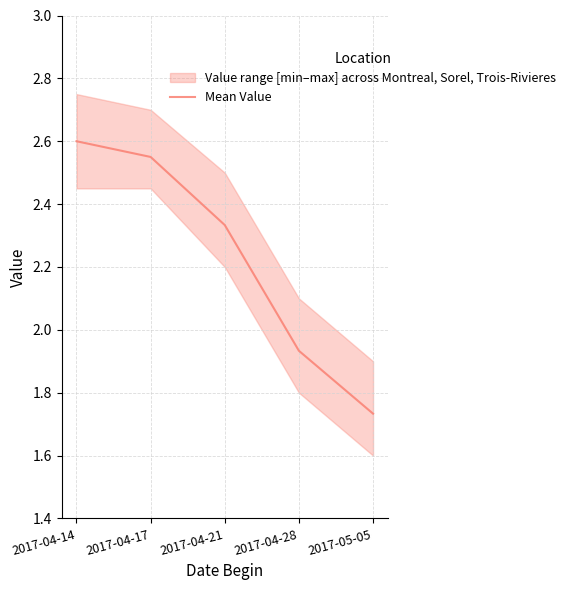

Between 2017-04-17 and 2017-05-05, which is larger?

2017-04-17